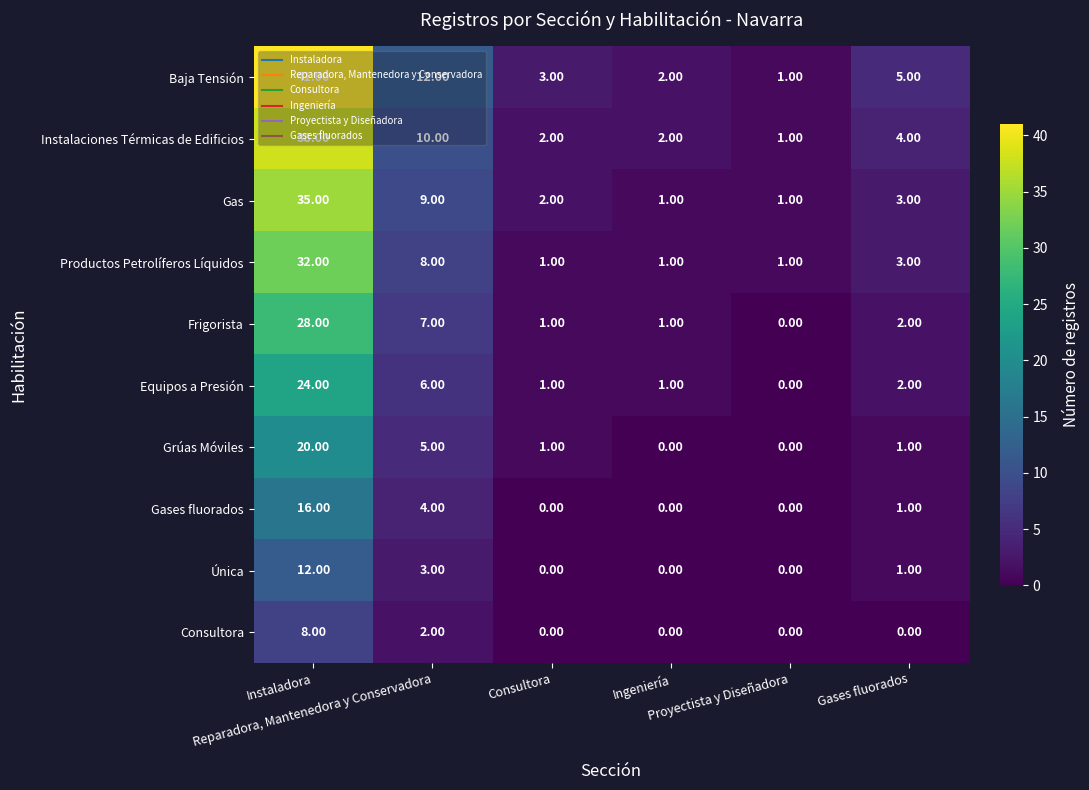

What is the total value across all series at Gases fluorados?

22